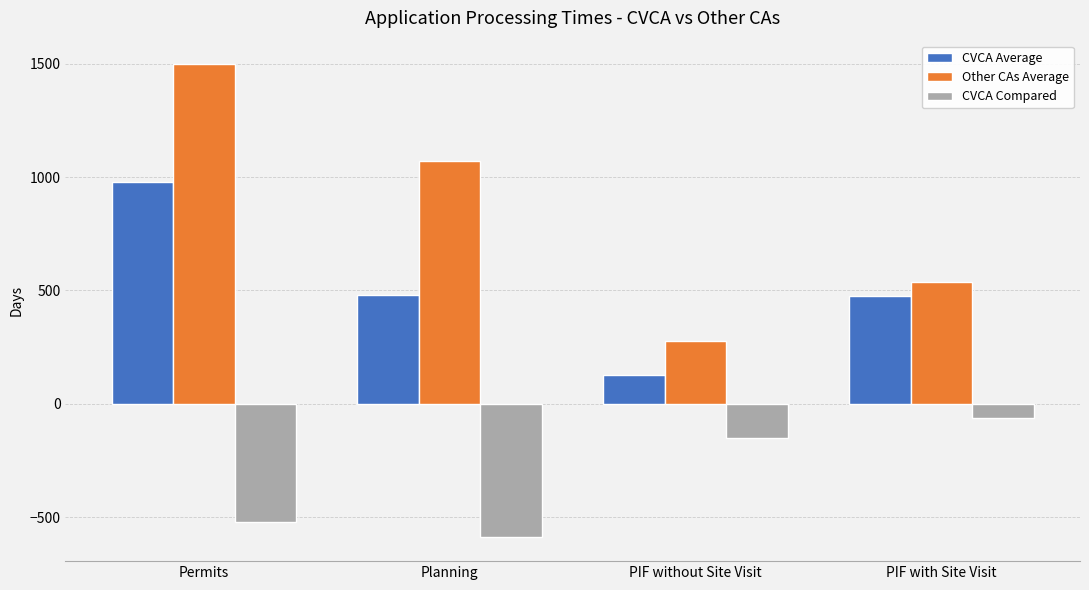

What is the difference between the highest and lowest values at Permits?

2017.4